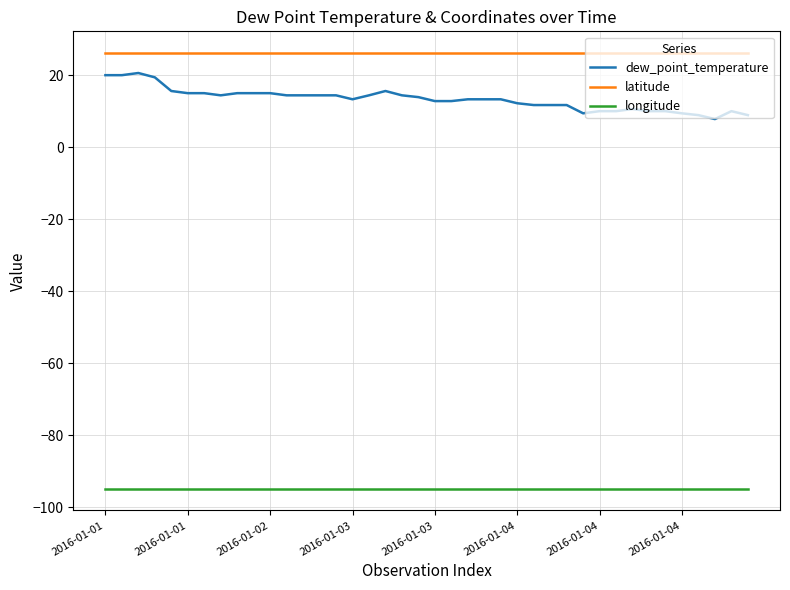

What is the difference between the maximum and minimum values in the dew_point_temperature series?

12.8